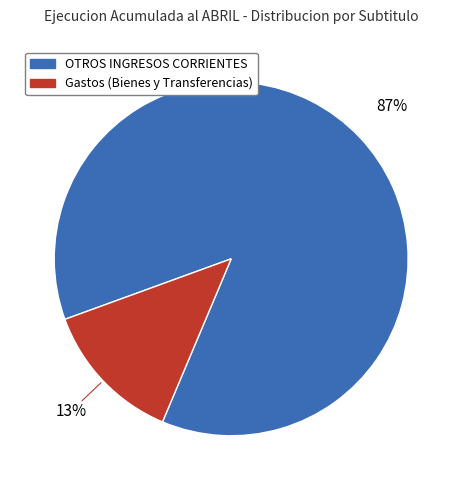

To the nearest percent, what is the average slice percentage?

50%